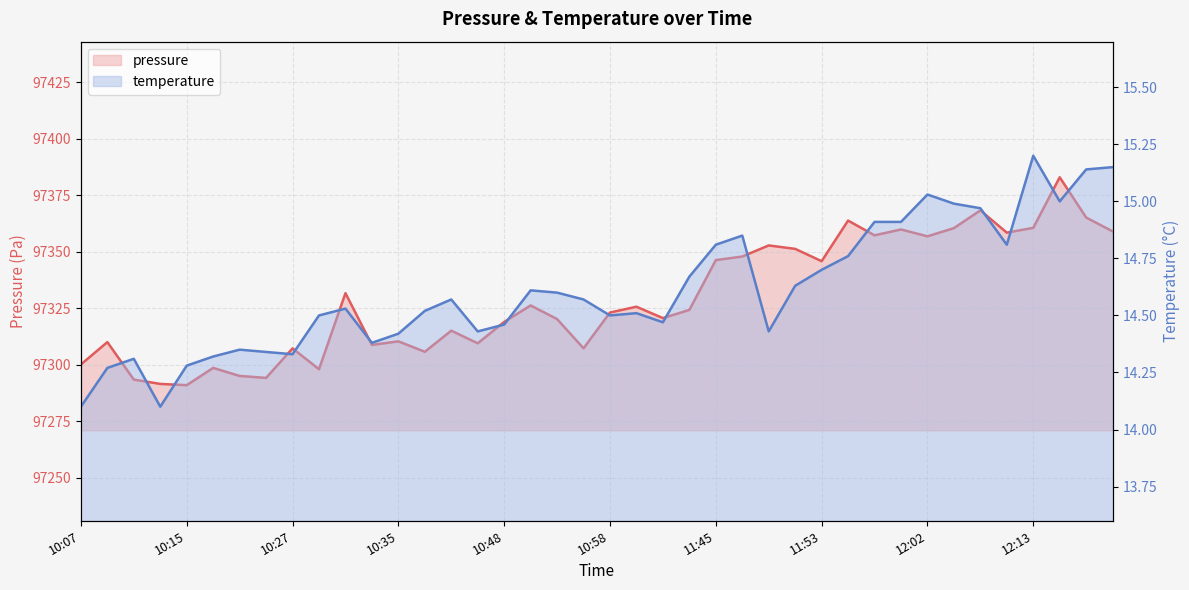

Rank the series by their average value, from lowest to highest.

temperature, pressure